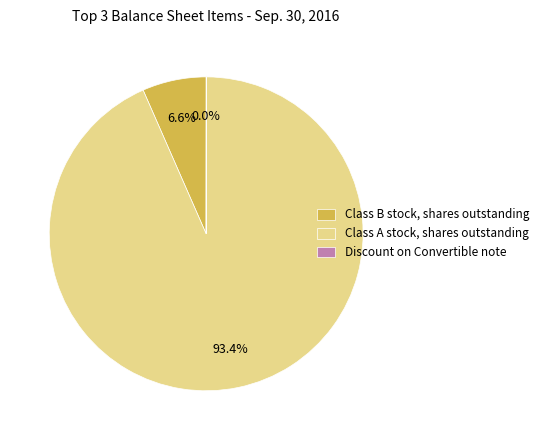

Which category has the biggest portion of the pie?

Class A stock, shares outstanding